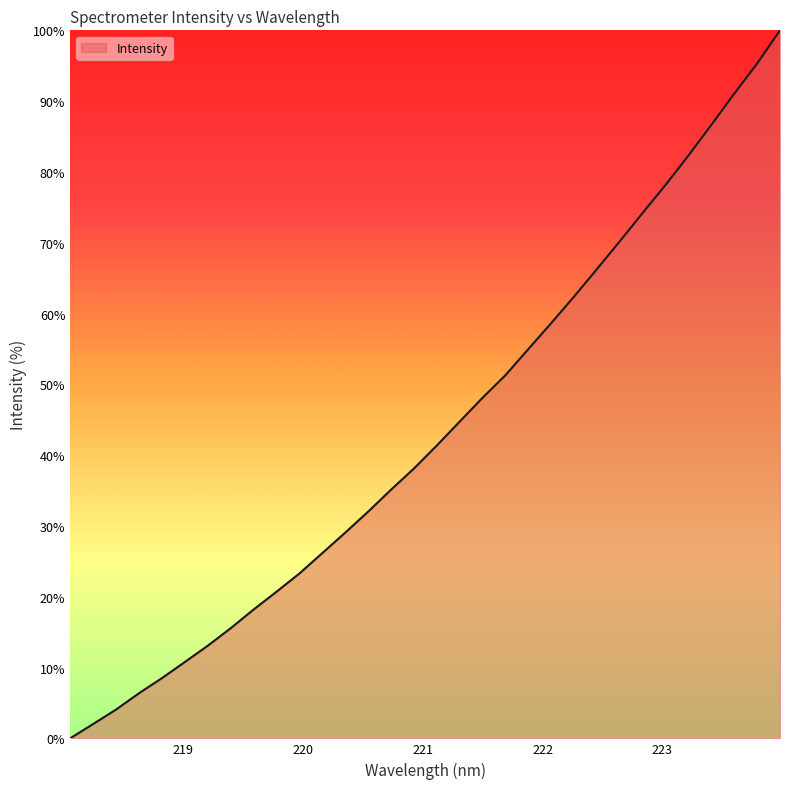

What is the difference between the maximum and minimum values?

100.0